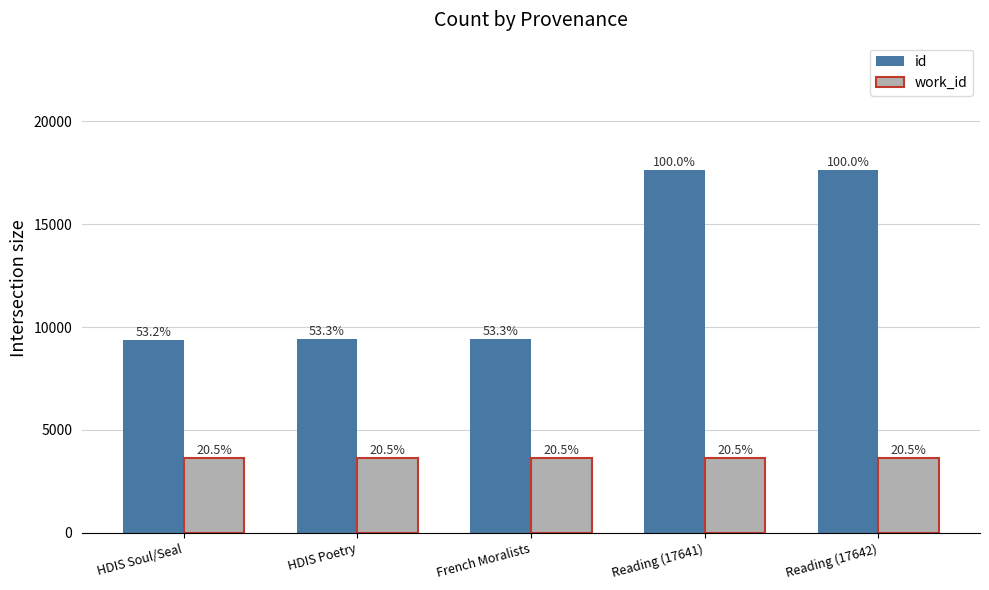

At which category is the sum across all series the highest?

Reading (17642)